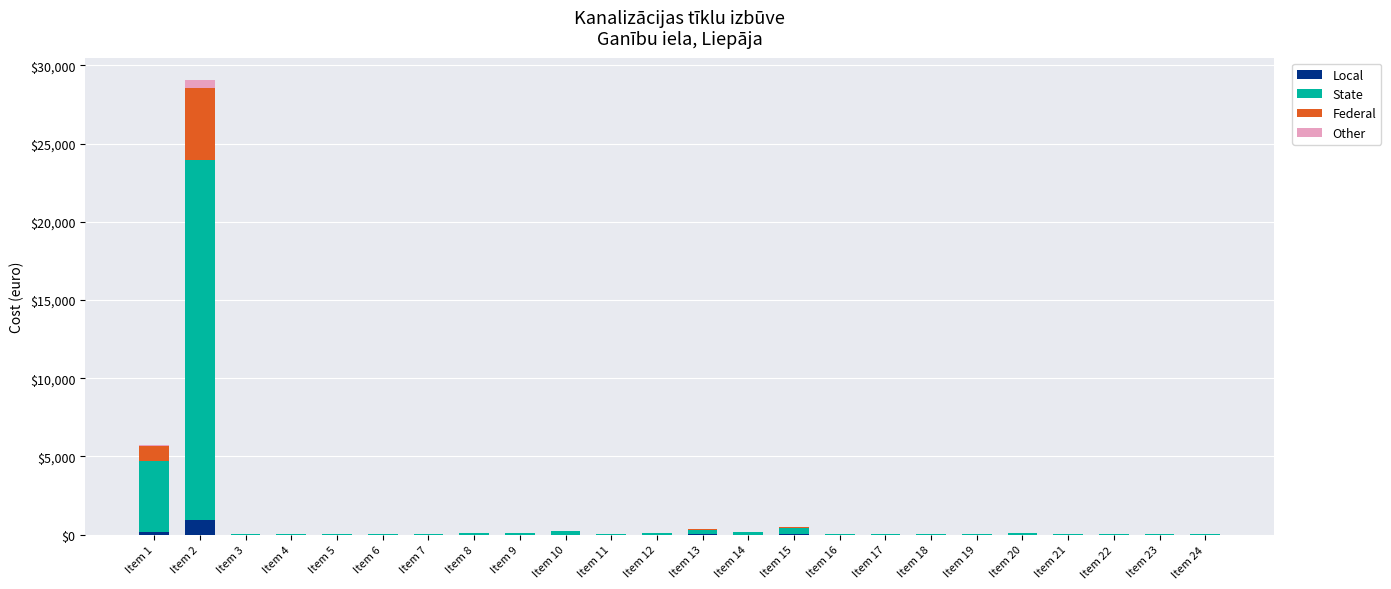

What is the sum of all Local values?

1190